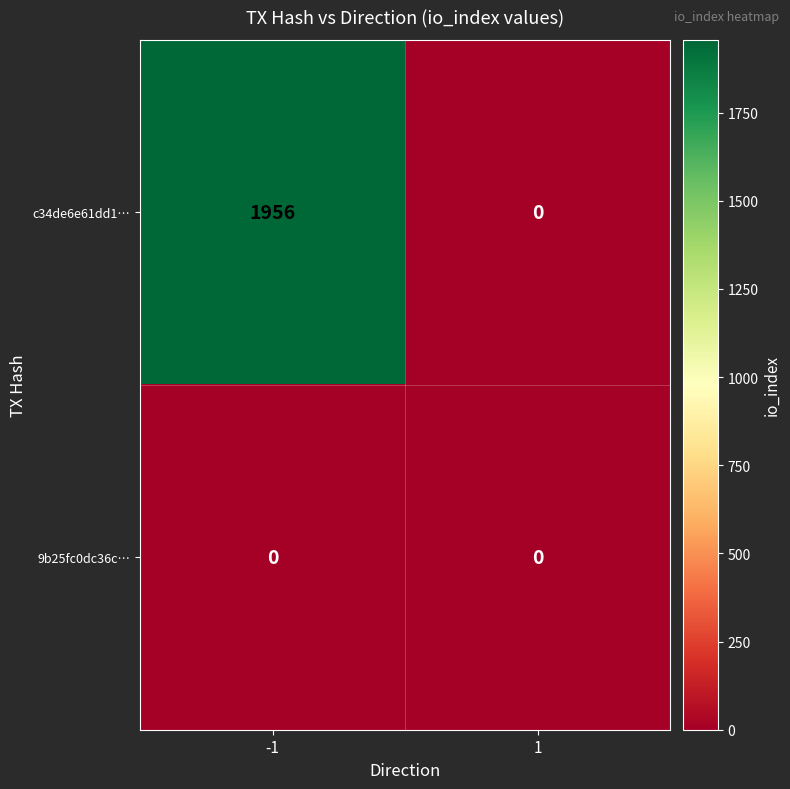

The 9b25fc0dc36c… series shows 0 at 1. True or false?

True